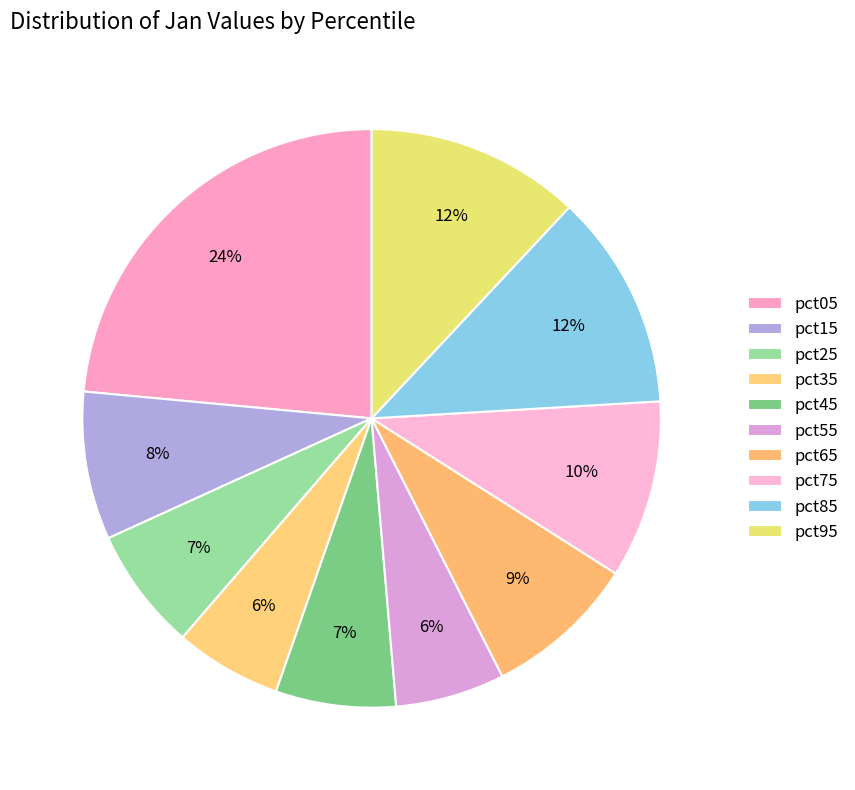

To the nearest percent, what portion does pct75 represent?

10%